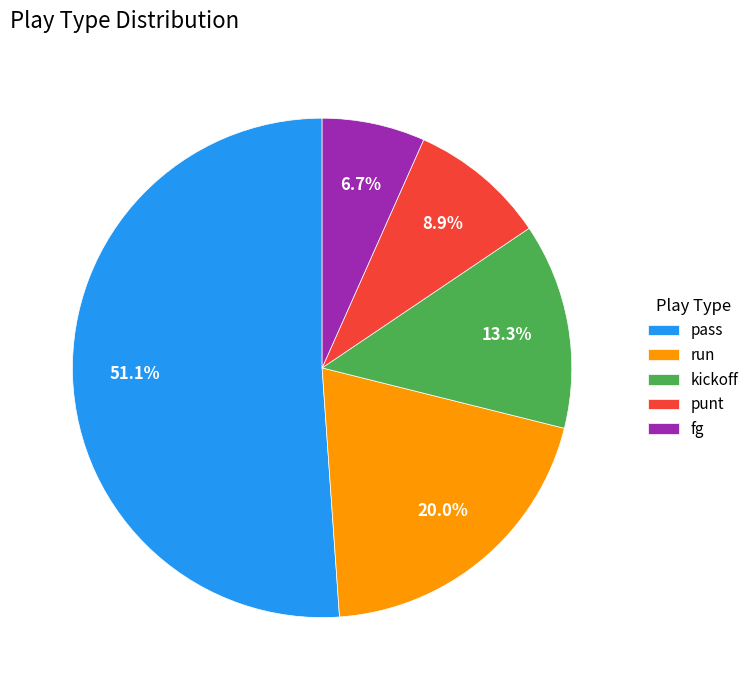

Which category has the smallest portion of the pie?

fg